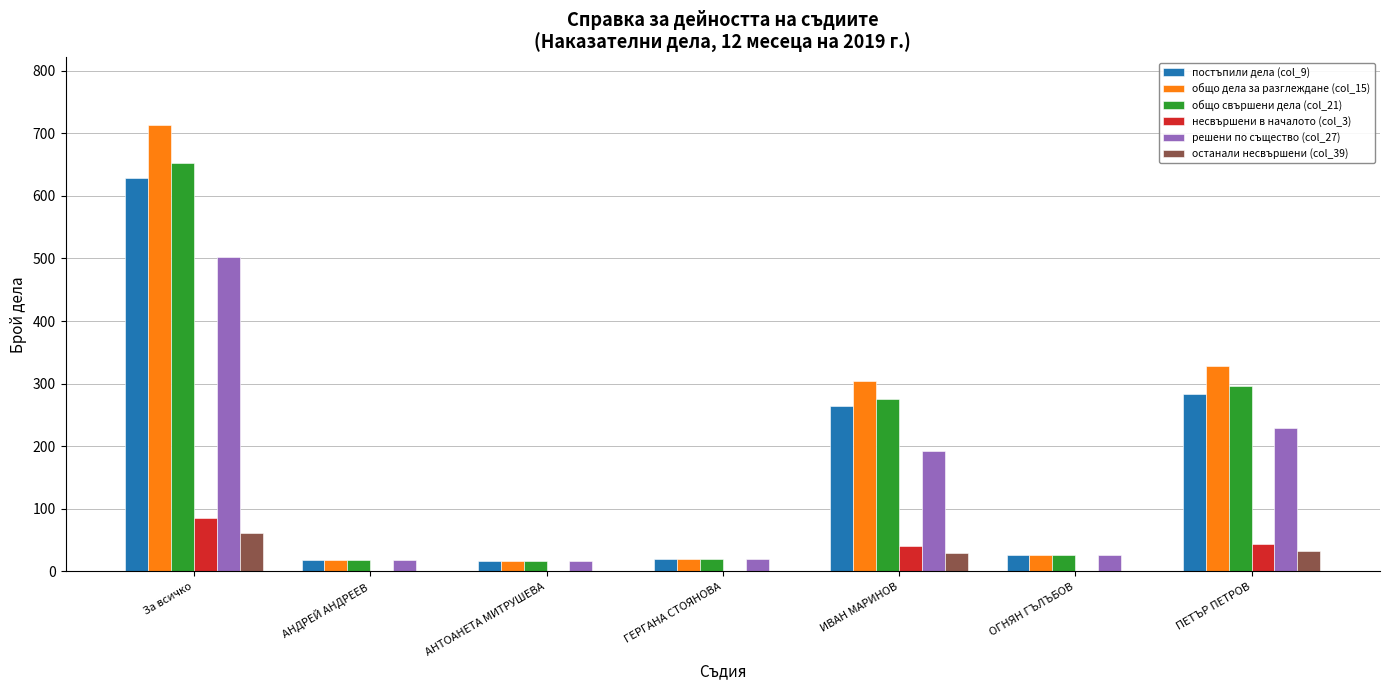

How many distinct data groups are displayed?

6